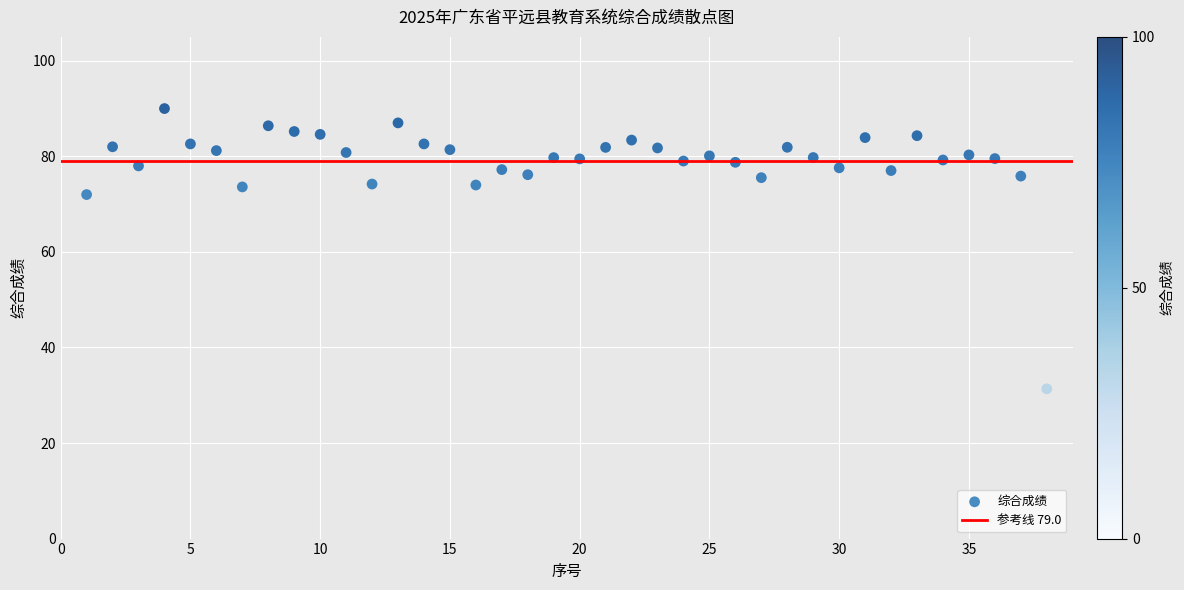

What is the range of Y values (max minus min)?

58.7